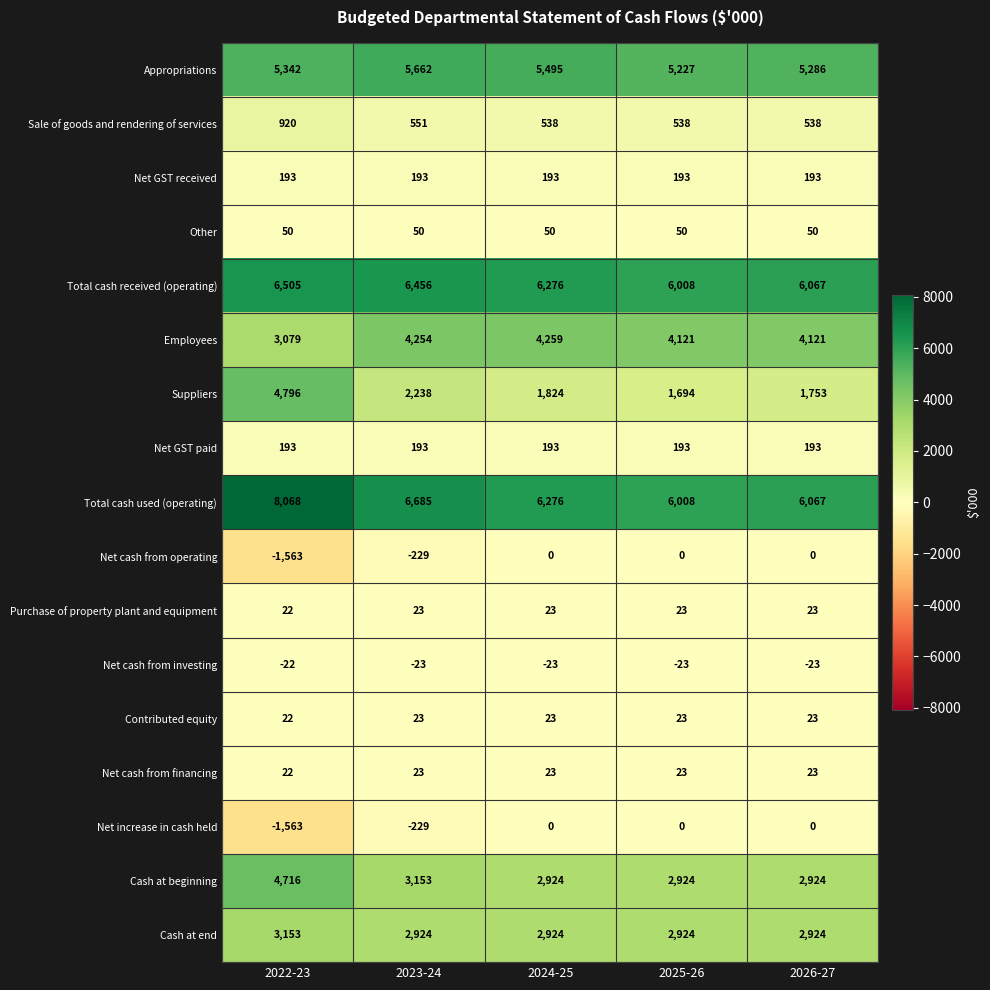

Which series has the largest range (max minus min)?

Suppliers